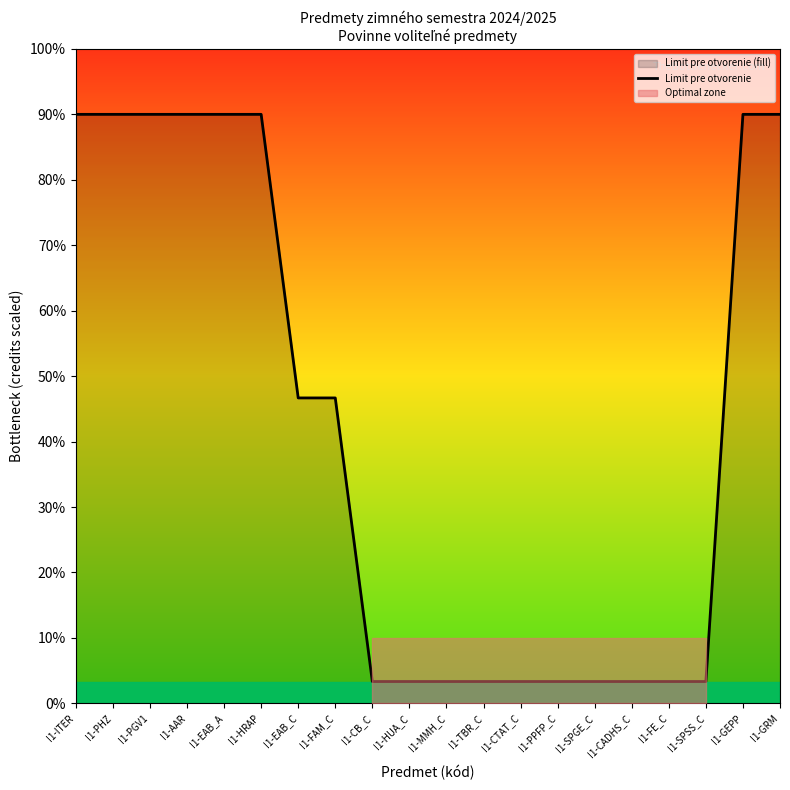

Is this an area chart (filled region under the line)?

No